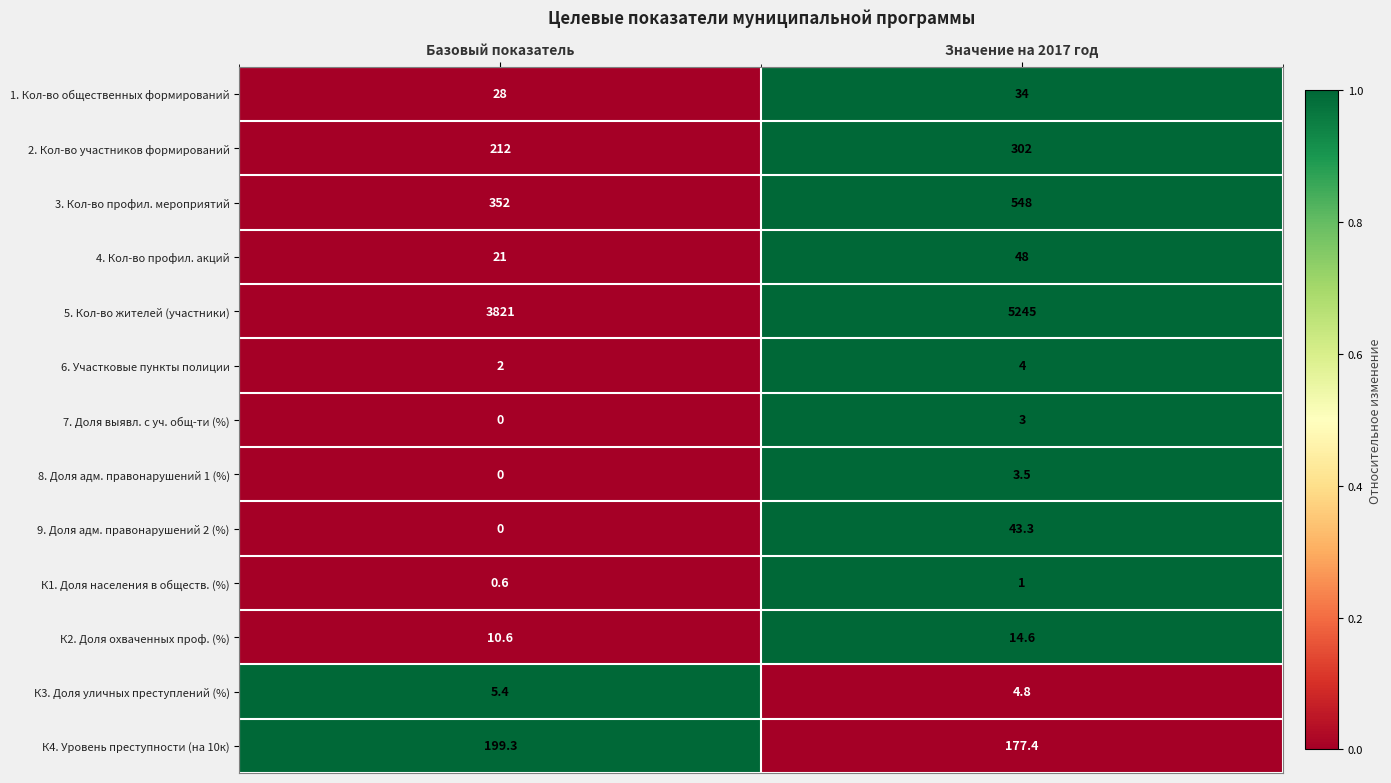

Reading left to right, list all the values displayed in this chart.

1. Кол-во общественных формирований: 28.0	34.0
2. Кол-во участников формирований: 212.0	302.0
3. Кол-во профил. мероприятий: 352.0	548.0
4. Кол-во профил. акций: 21.0	48.0
5. Кол-во жителей (участники): 3821.0	5245.0
6. Участковые пункты полиции: 2.0	4.0
7. Доля выявл. с уч. общ-ти (%): 0.0	3.0
8. Доля адм. правонарушений 1 (%): 0.0	3.5
9. Доля адм. правонарушений 2 (%): 0.0	43.3
К1. Доля населения в обществ. (%): 0.6	1.0
К2. Доля охваченных проф. (%): 10.6	14.6
К3. Доля уличных преступлений (%): 5.4	4.8
К4. Уровень преступности (на 10к): 199.3	177.4